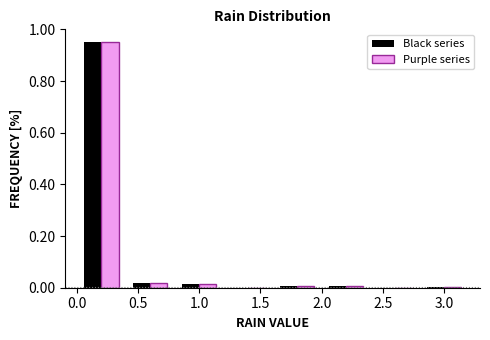

Reading left to right, transcribe this chart: for each range on the x-axis, give the height of each series' bar. The values are not printed on the chart, so give them approximately, as read against the axis.

0.0 to 0.4: Black series=0.96	Purple series=0.96
0.4 to 0.8: Black series=0.02	Purple series=0.02
0.8 to 1.2: Black series=under 0.02	Purple series=under 0.02
1.2 to 1.6: Black series=0	Purple series=0
1.6 to 2.0: Black series=under 0.02	Purple series=under 0.02
2.0 to 2.4: Black series=under 0.02	Purple series=under 0.02
2.4 to 2.8: Black series=0	Purple series=0
2.8 to 3.2: Black series=under 0.02	Purple series=under 0.02